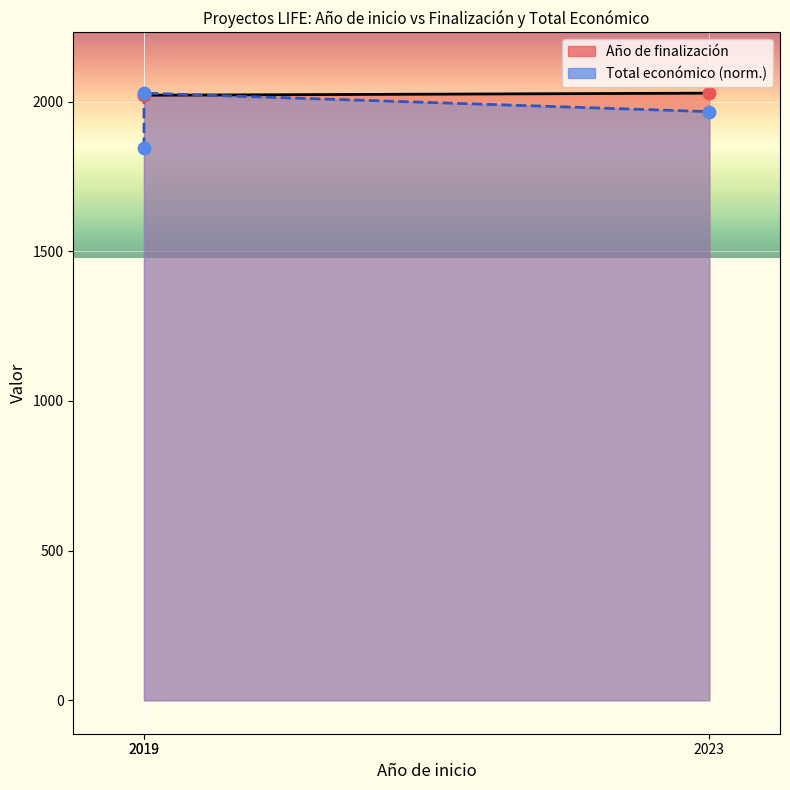

Is the value of Total económico (line) at 2019 greater than the value of Año de finalización (line) at 2023?

No